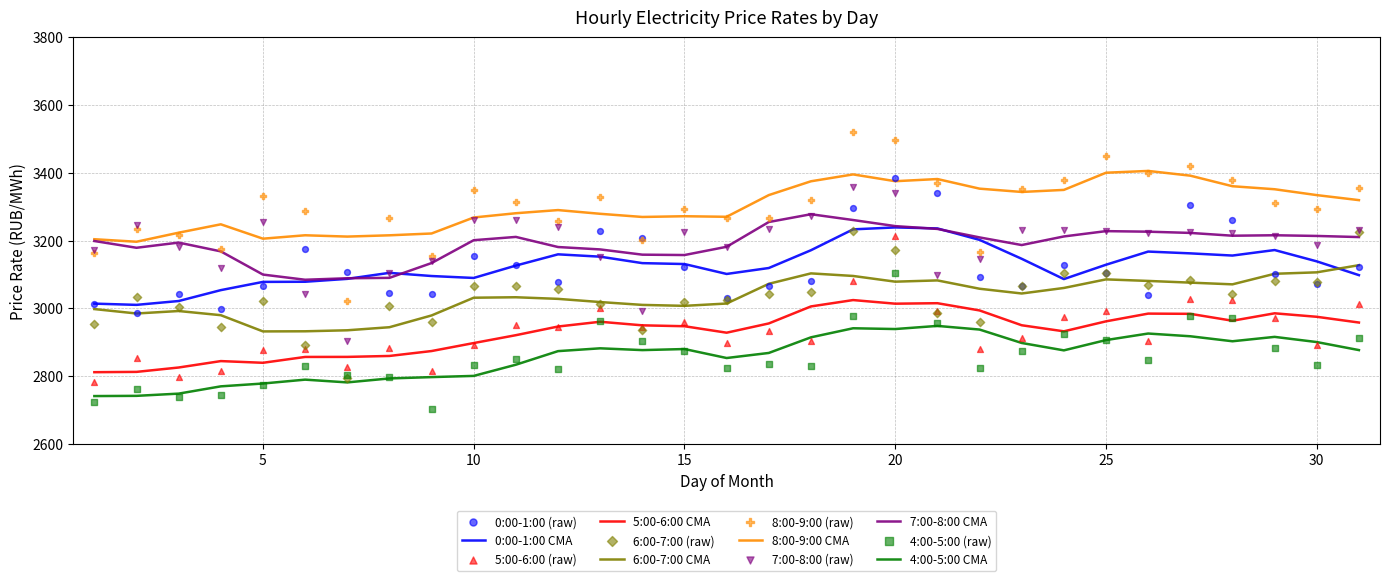

Which series has the largest total across all categories?

8:00-9:00